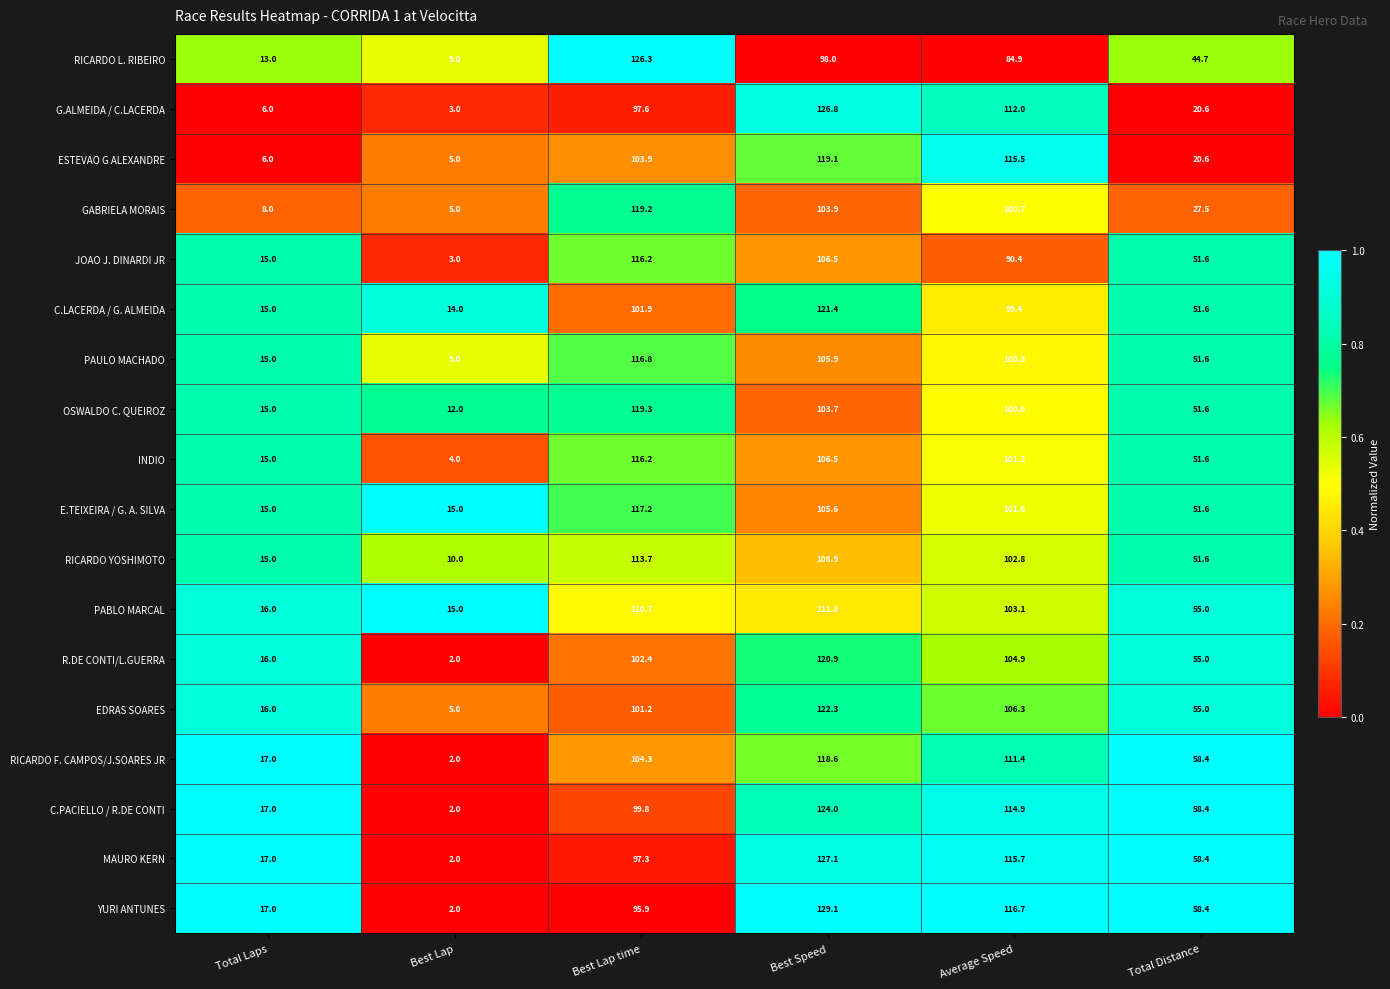

Where is C.LACERDA / G. ALMEIDA nearest to the value 67?

Total Distance